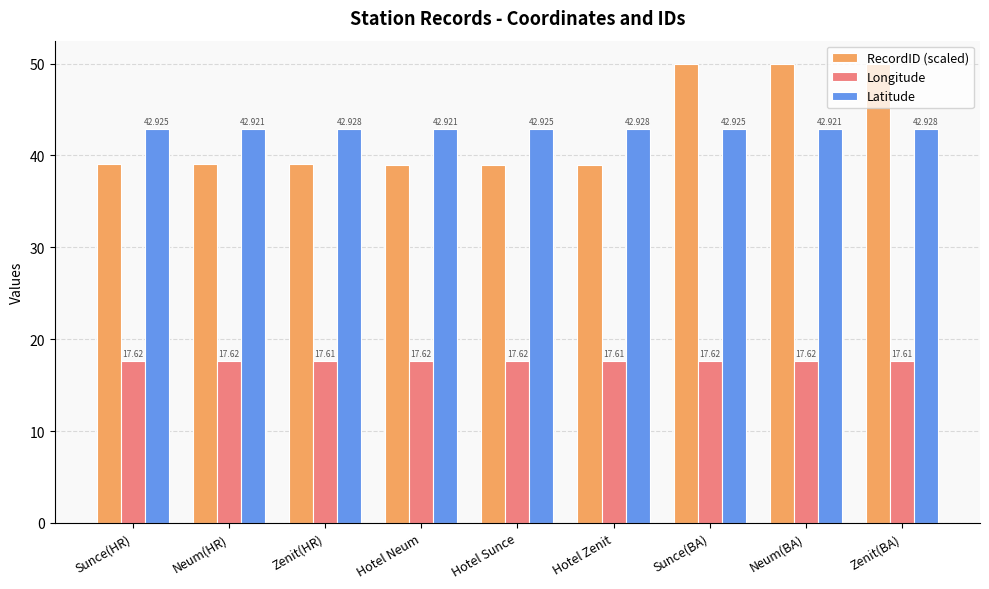

Is the value of RecordID (scaled) at Hotel Sunce greater than the value of Latitude at Zenit(HR)?

No